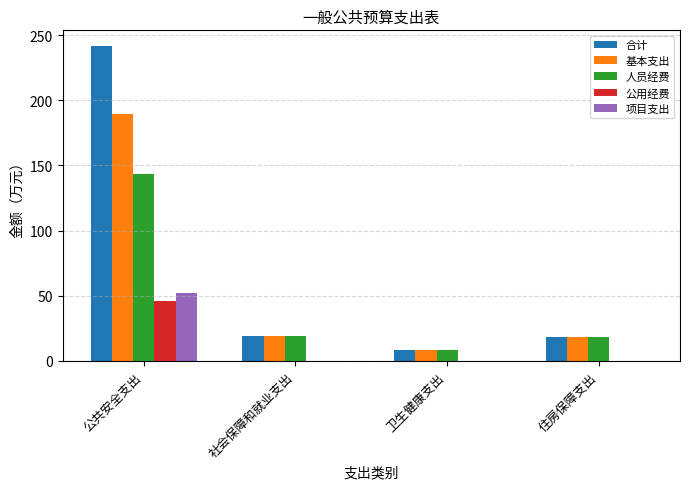

Is it true that 基本支出 equals 189.5 at 公共安全支出?

True